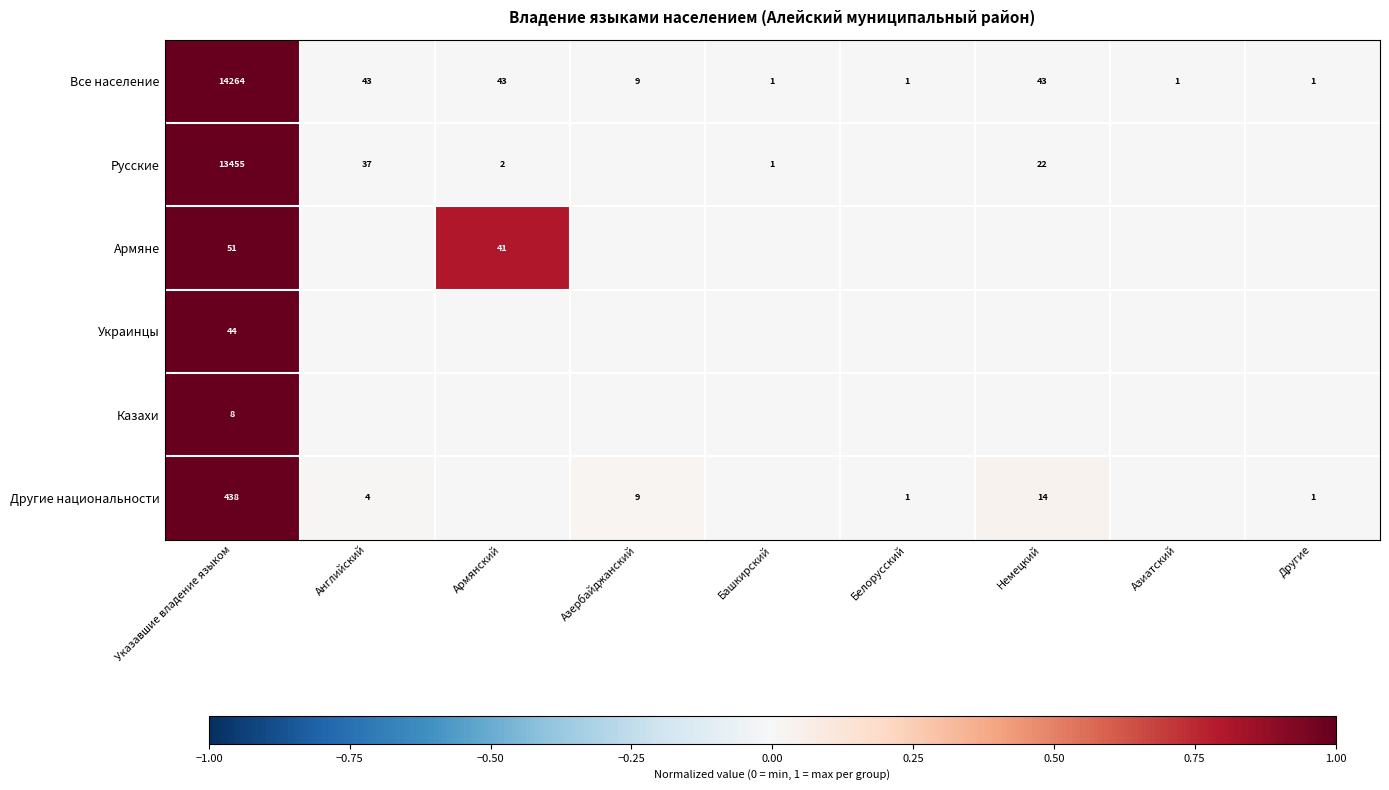

Is it true that Русские equals 1 at Башкирский?

True